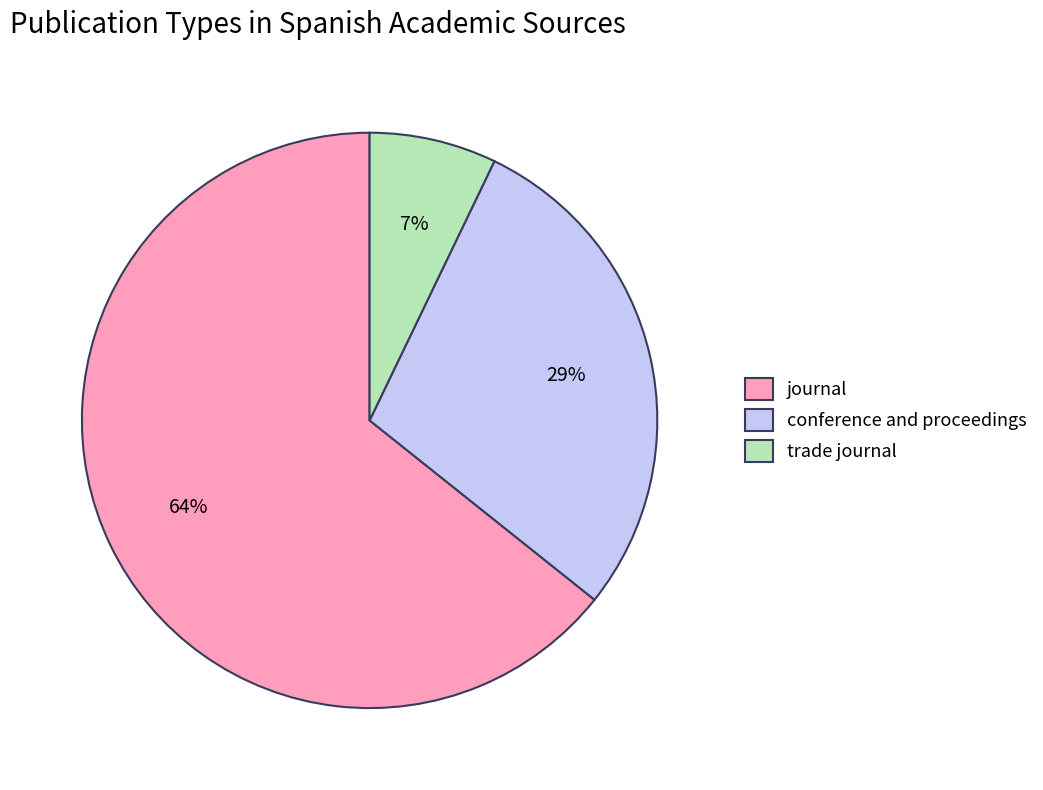

How many slices are in this pie chart?

3